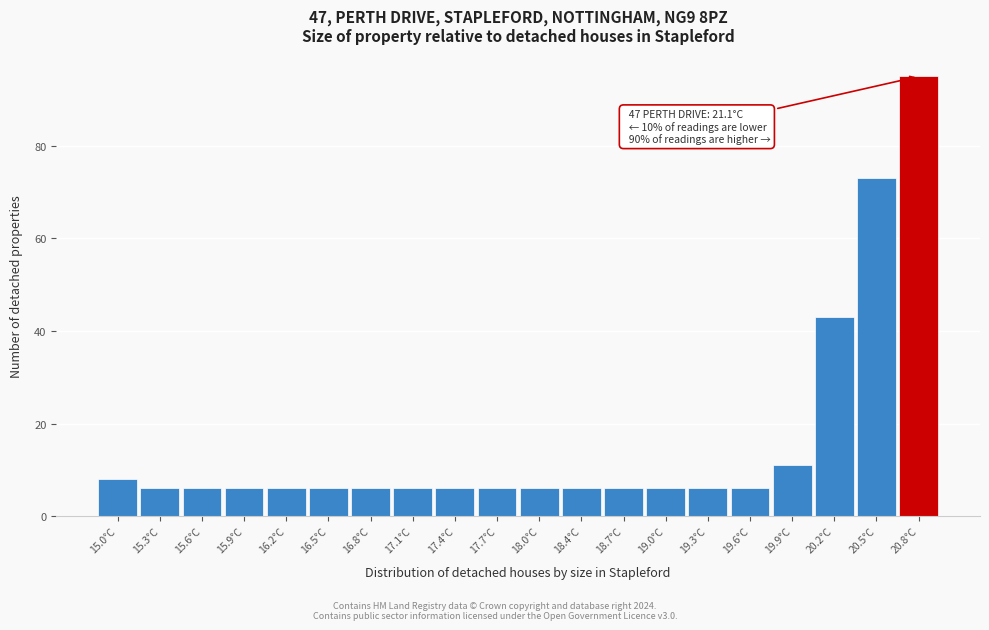

Reading left to right, extract all data points from this chart.

15.0°C=8	15.3°C=6	15.6°C=6	15.9°C=6	16.2°C=6	16.5°C=6	16.8°C=6	17.1°C=6	17.4°C=6	17.7°C=6	18.0°C=6	18.4°C=6	18.7°C=6	19.0°C=6	19.3°C=6	19.6°C=6	19.9°C=11	20.2°C=43	20.5°C=73	20.8°C=95